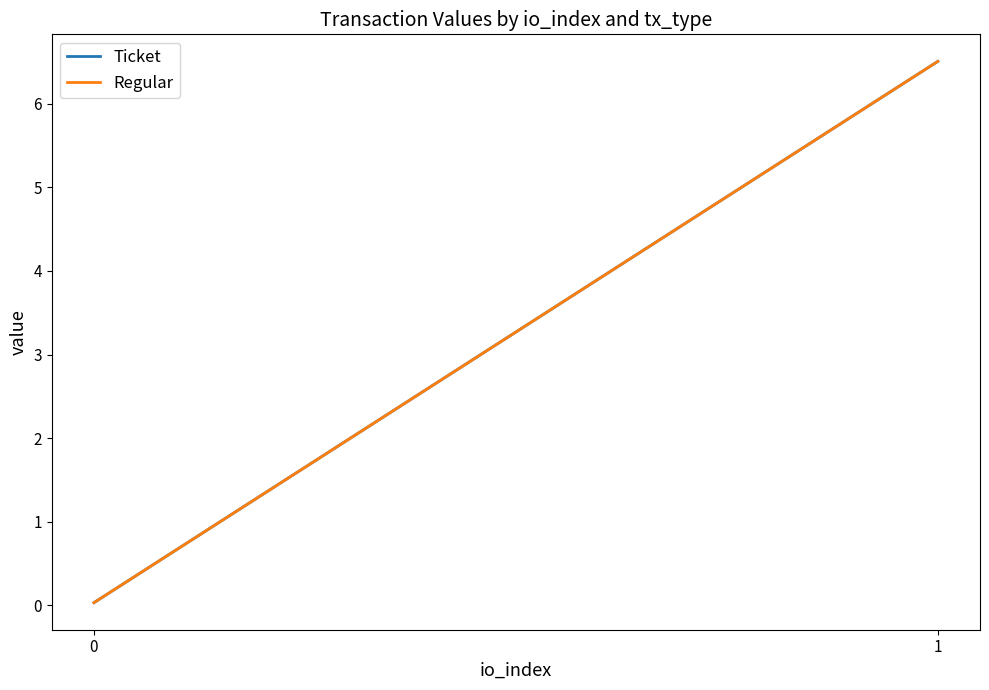

True or false: Regular has a value of 6.5 at 1.

True